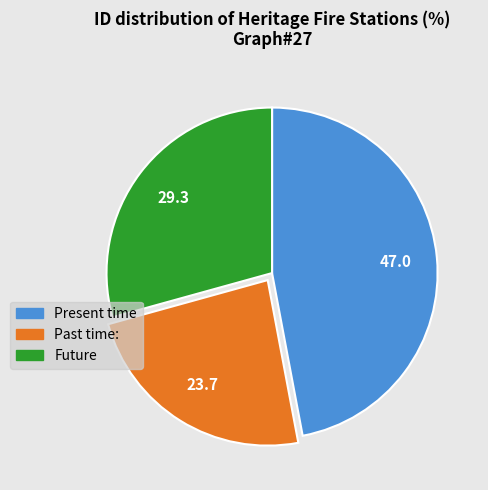

Does any single category account for the majority?

No